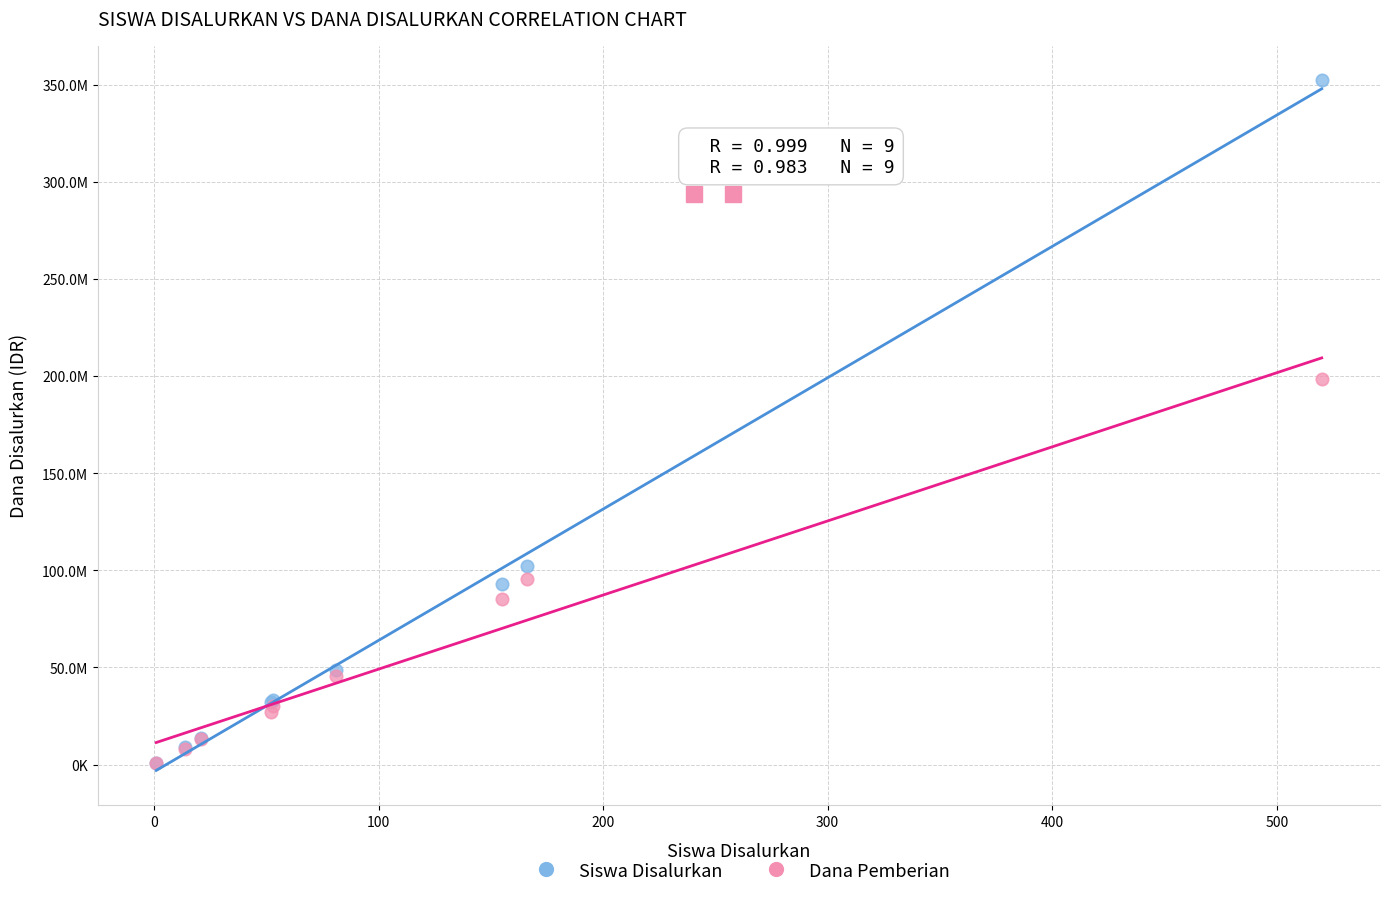

What are all the series names shown in the legend?

Siswa Disalurkan, Dana Pemberian